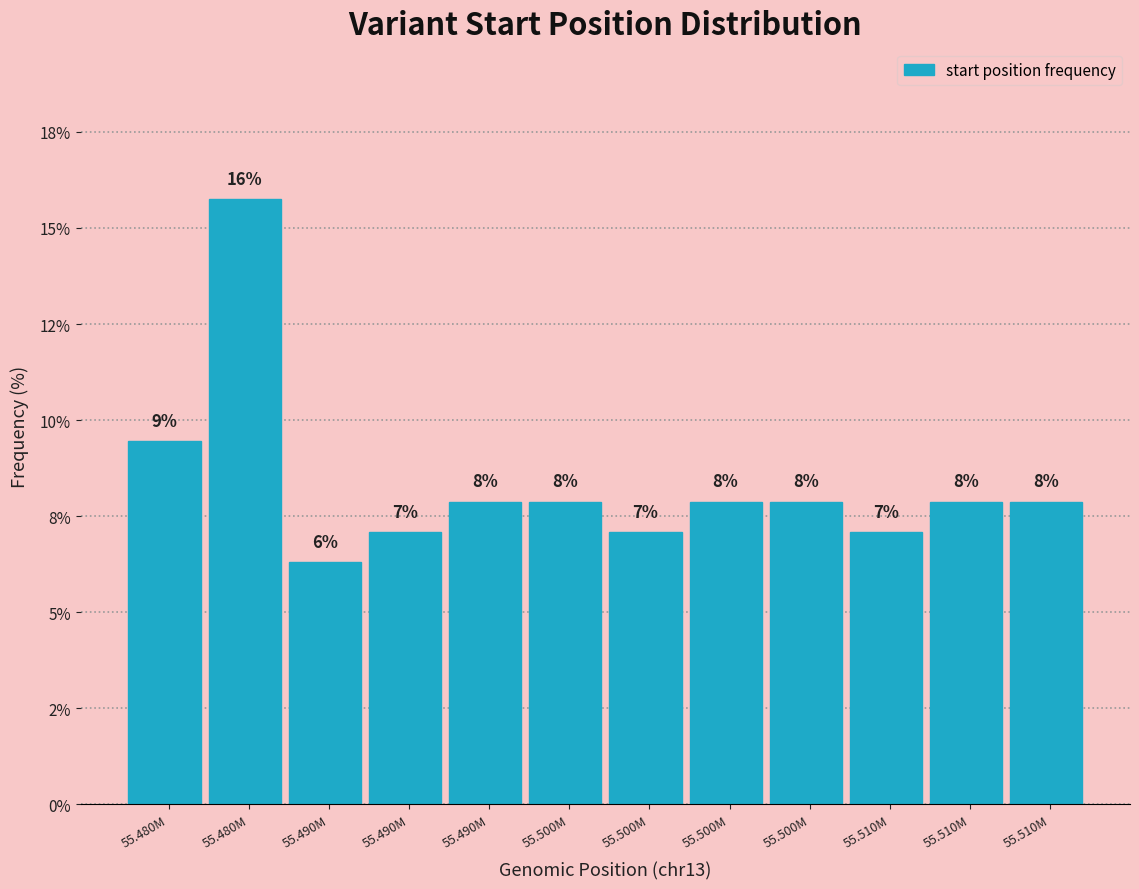

Does the chart contain any negative values?

No